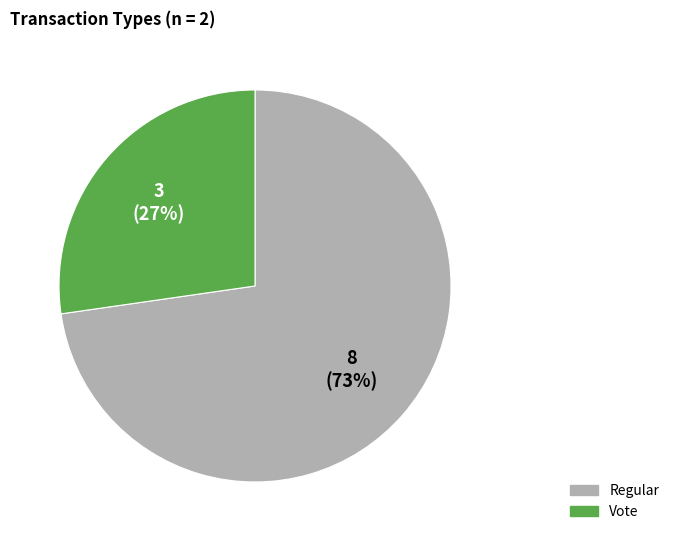

To the nearest percent, what percentage of the pie is Regular?

73%